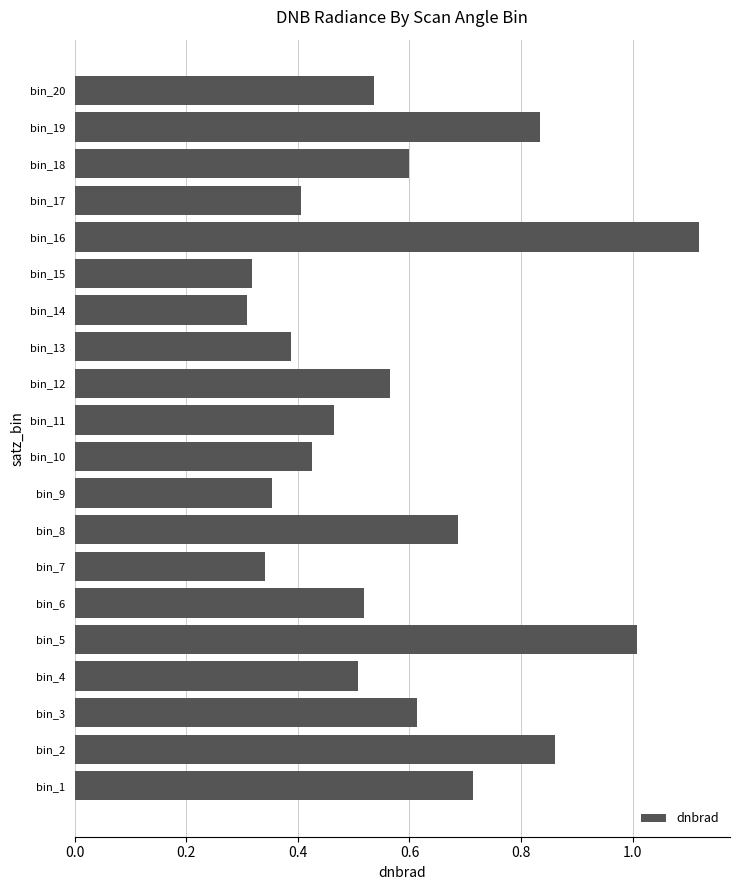

What is the change in value from bin_5 to bin_6?

-0.5